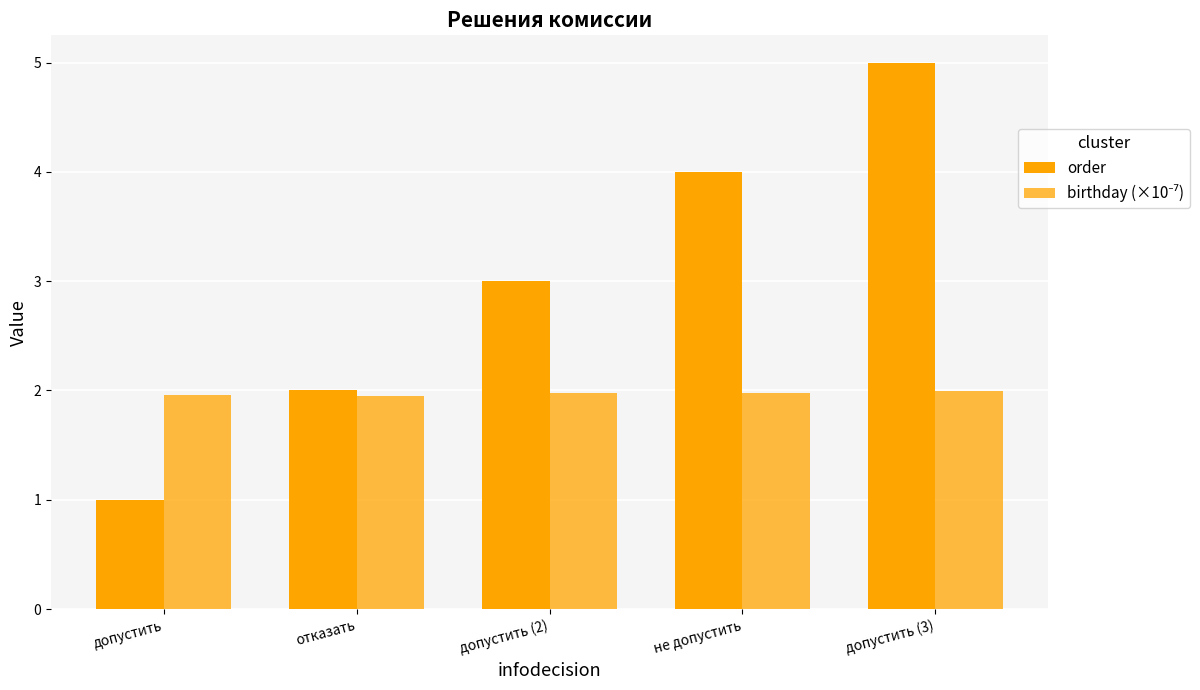

How many groups of bars are there?

5